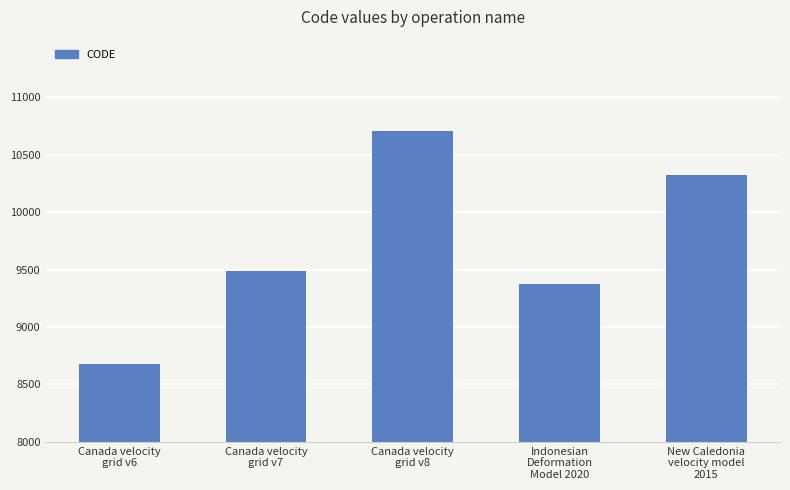

Rank the categories by value from highest to lowest.

Canada velocity
grid v8, New Caledonia
velocity model
2015, Canada velocity
grid v7, Indonesian
Deformation
Model 2020, Canada velocity
grid v6